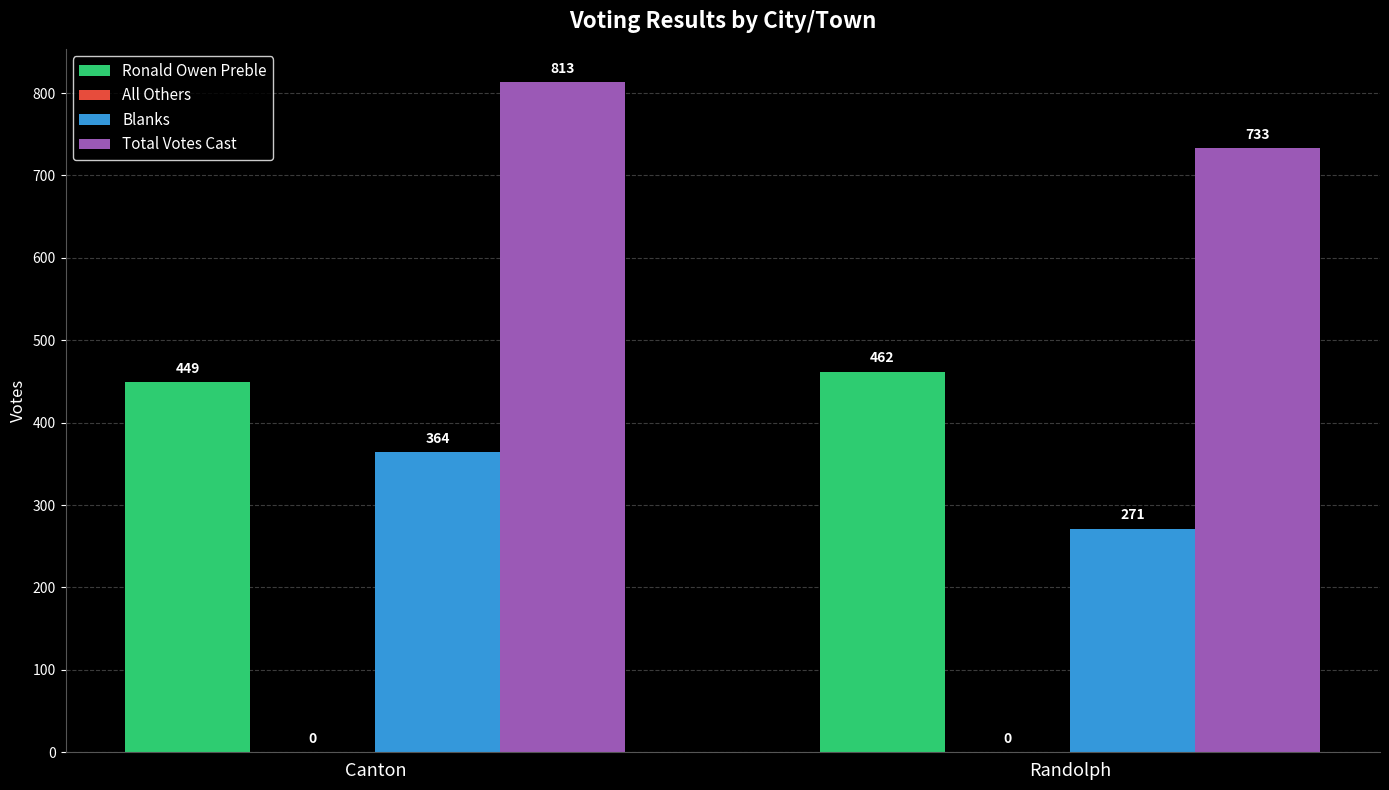

What is the approximate value of Blanks at Canton, to the nearest 10?

360